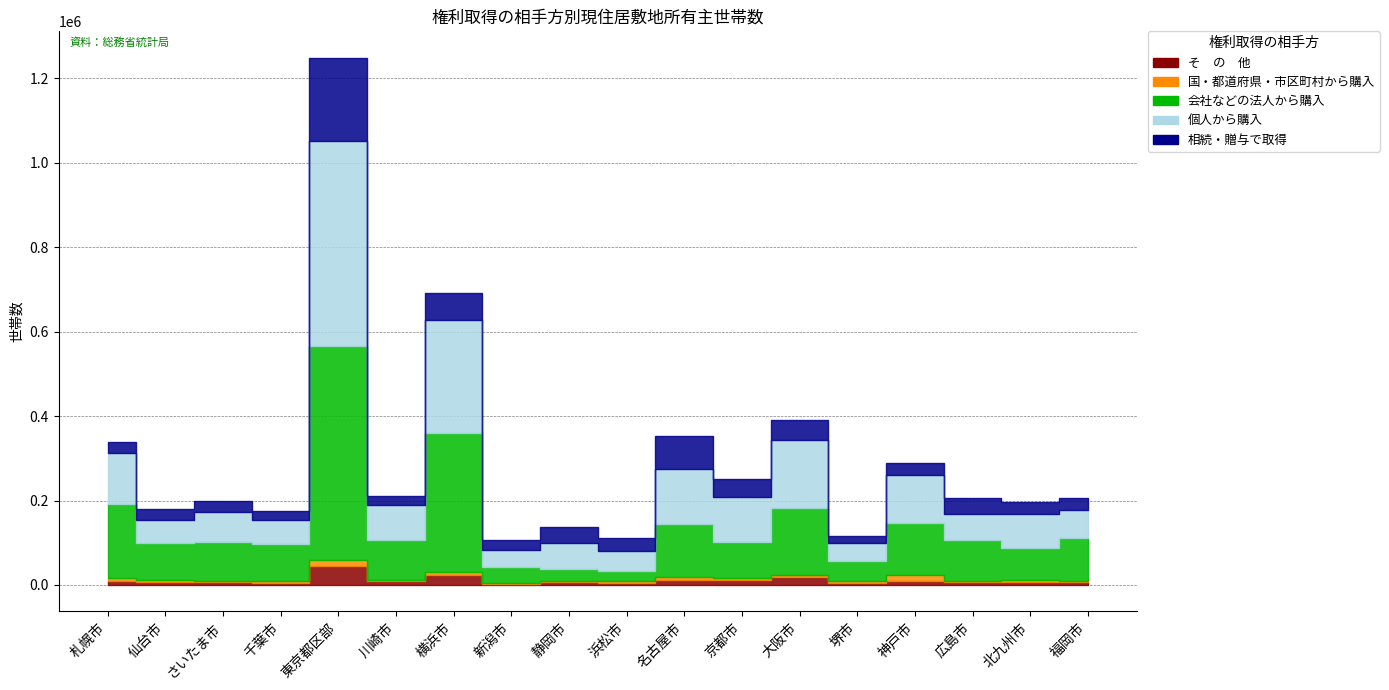

Where is the first local maximum for そ　の　他?

さいたま市